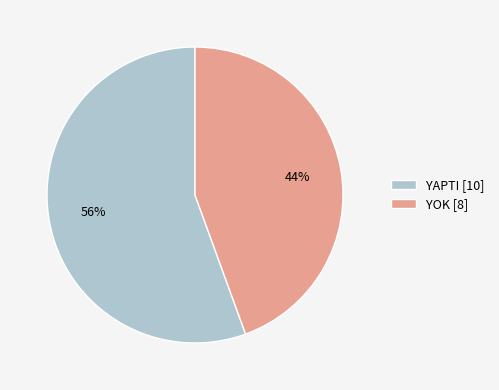

Rank the categories by value from lowest to highest.

YOK, YAPTI